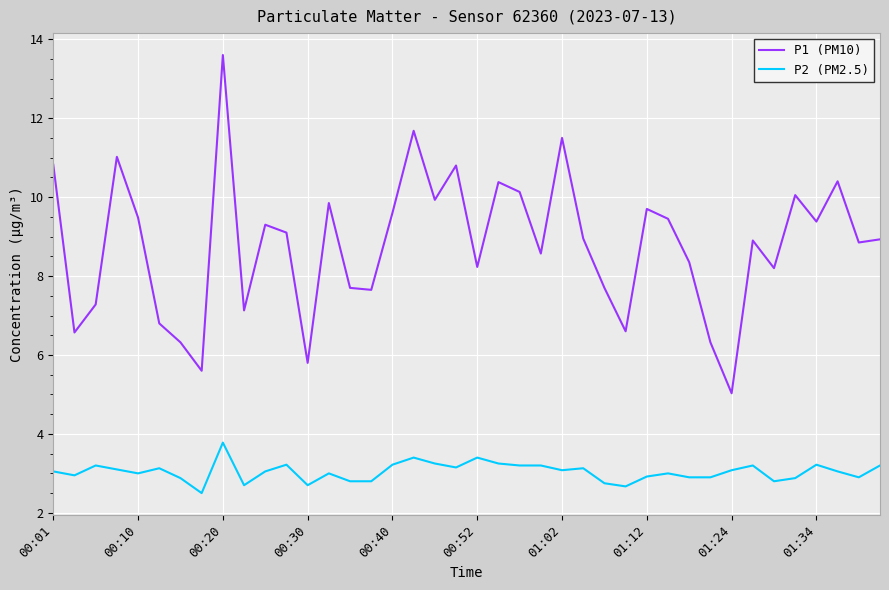

Which series has the largest total across all categories?

P1 (PM10)